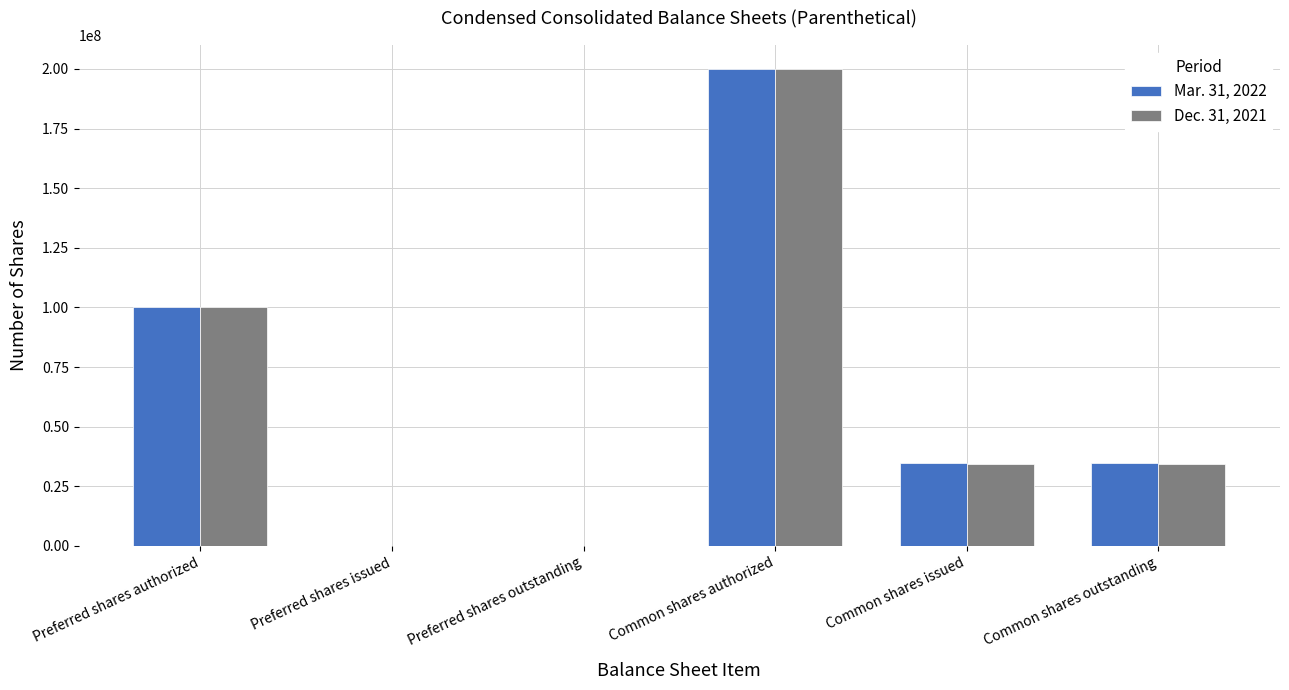

At which category is the sum across all series the highest?

Common shares authorized